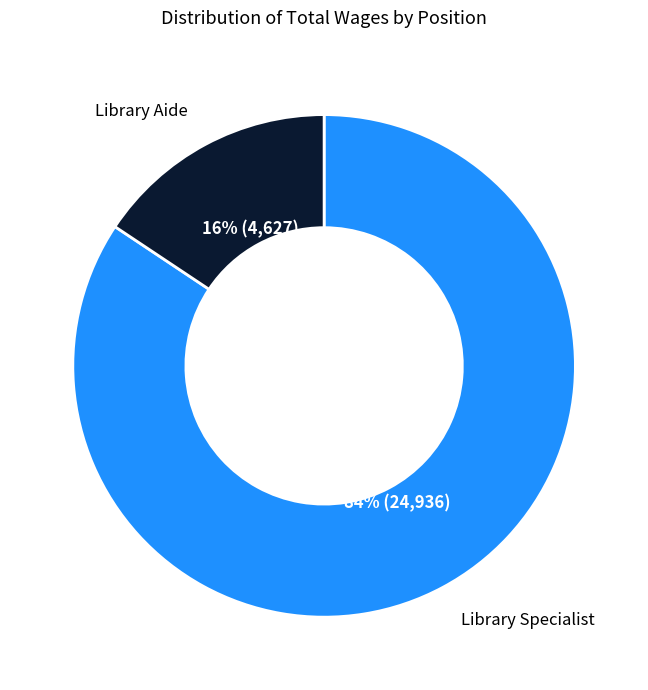

Does any single category account for the majority?

Yes